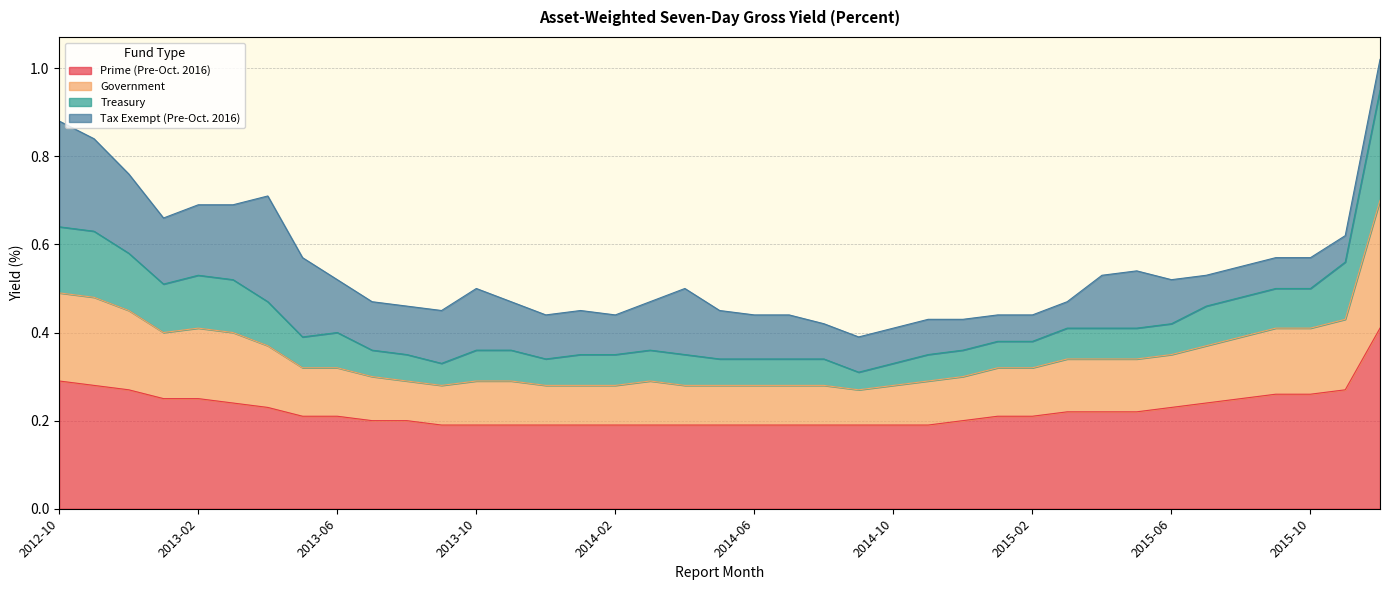

What is the difference between the Prime (Pre-Oct. 2016) values at 2012-10 and 2015-12?

0.1